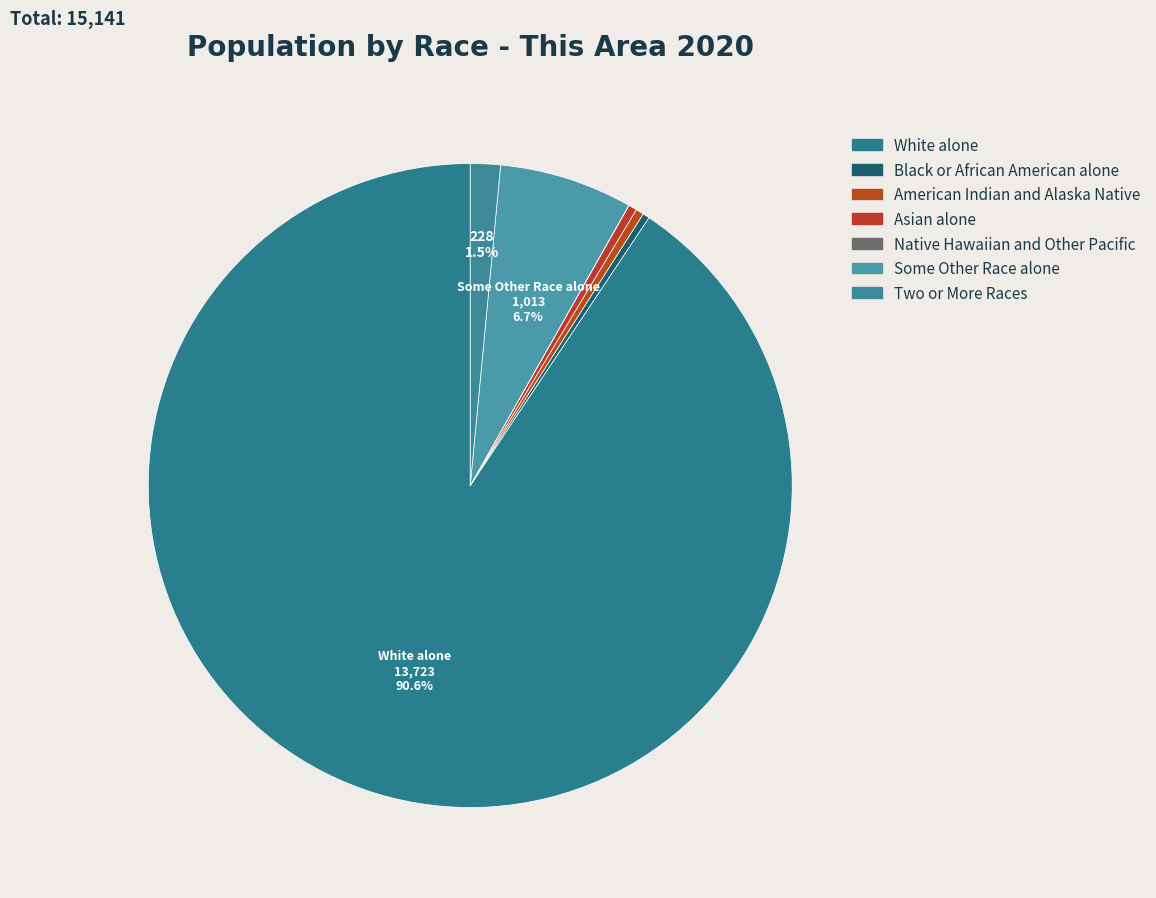

Rank the categories by value from highest to lowest.

White alone, Some Other Race alone, Two or More Races, Asian alone, American Indian and Alaska Native, Black or African American alone, Native Hawaiian and Other Pacific